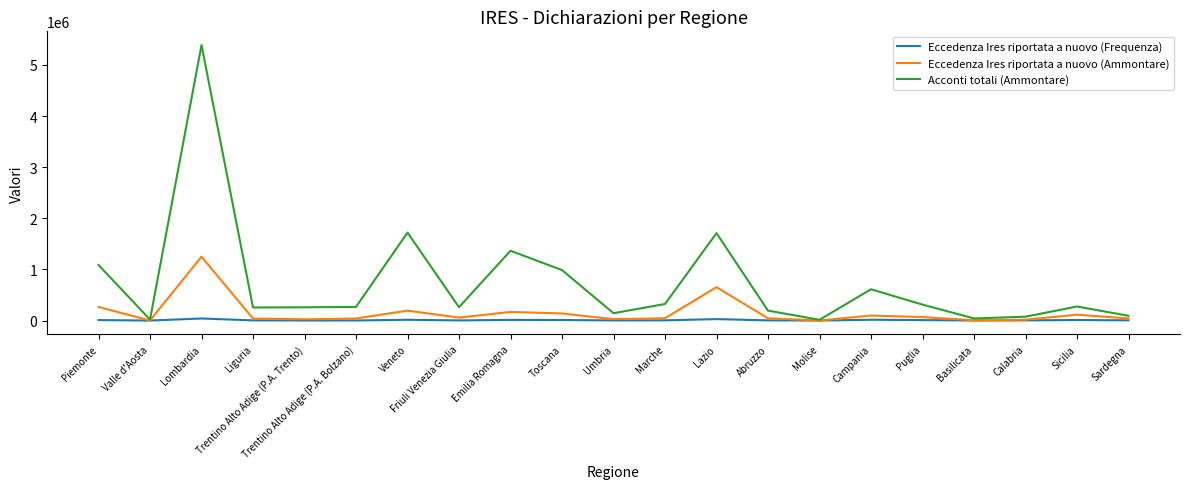

In Eccedenza Ires riportata a nuovo (Frequenza), how many points are lower than both neighbors (excluding endpoints)?

6